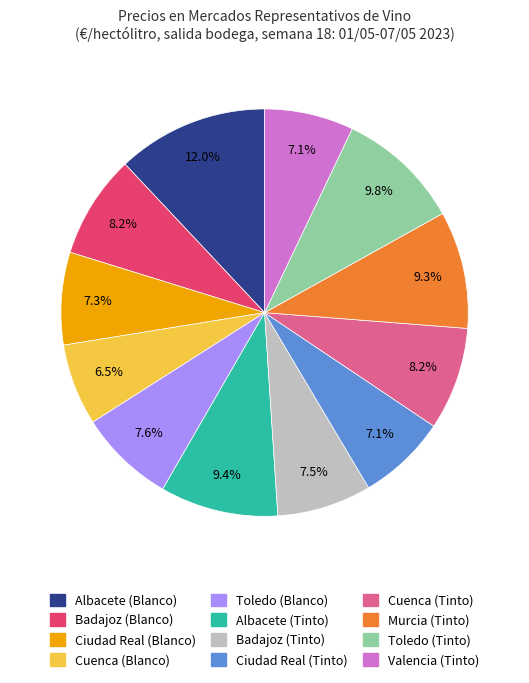

Is it true that Valencia (Tinto) is 7% of the pie?

True